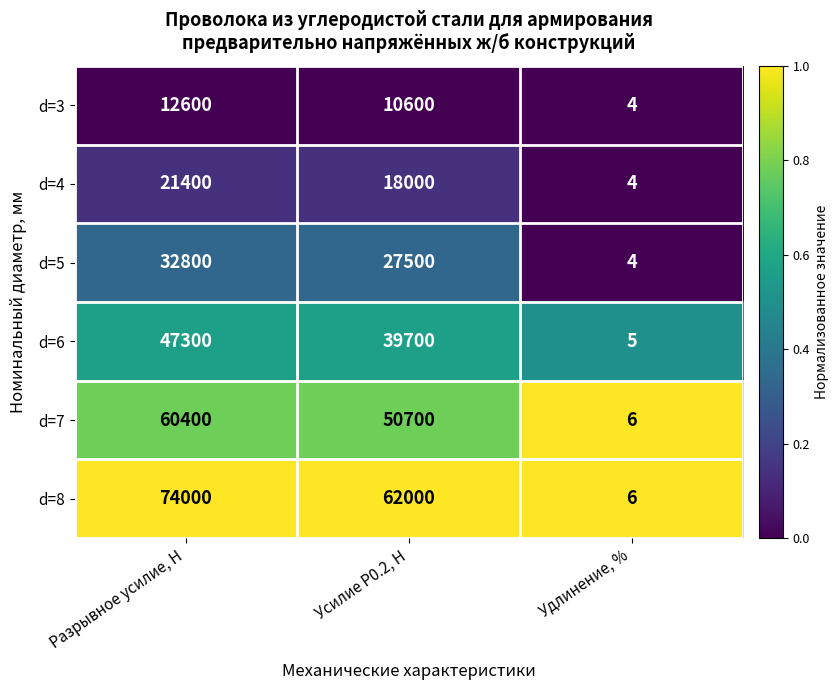

List the labels in order of d=8 value, smallest first.

Удлинение, %, Усилие Р0.2, Н, Разрывное усилие, Н